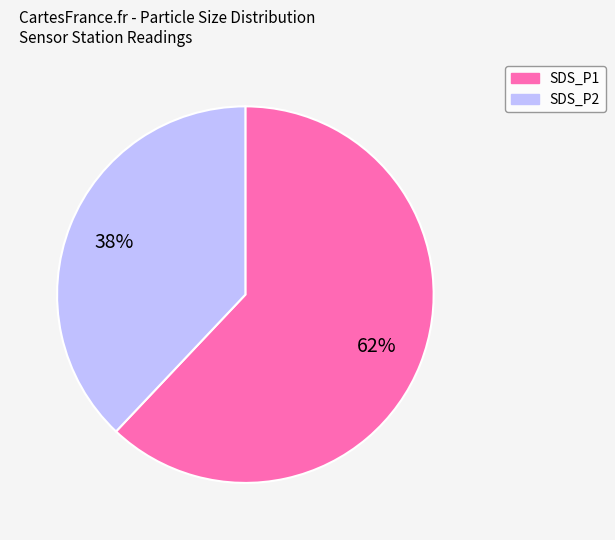

Which category has the biggest portion of the pie?

SDS_P1